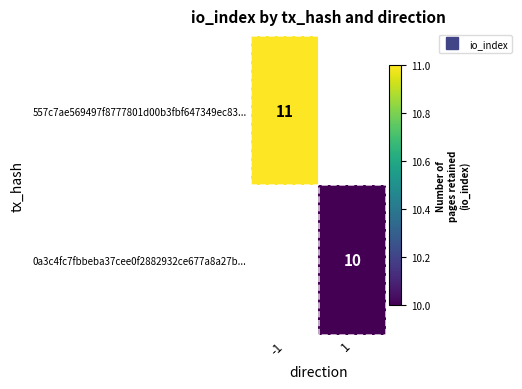

At which label is 557c7ae569497f8777801d00b3fbf647349ec83... closest to 11?

-1